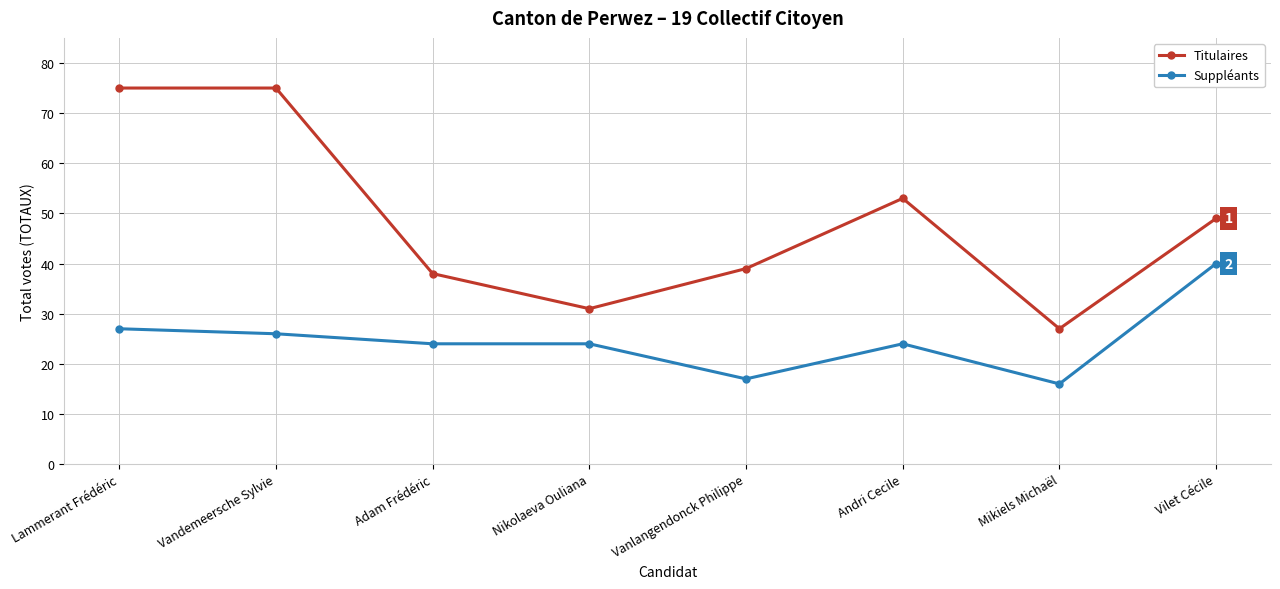

What is the label of the 5th point from the left?

Vanlangendonck Philippe